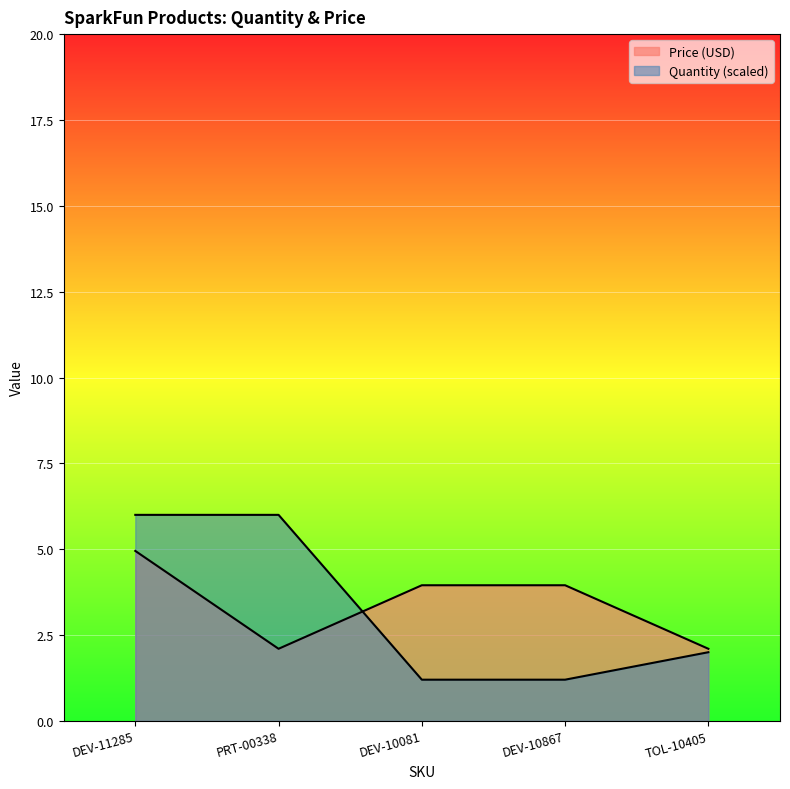

Reading left to right, transcribe all the data shown in this chart.

Price (USD): DEV-11285=5.0	PRT-00338=2.1	DEV-10081=4.0	DEV-10867=4.0	TOL-10405=2.1
Quantity: DEV-11285=6.0	PRT-00338=6.0	DEV-10081=1.2	DEV-10867=1.2	TOL-10405=2.0